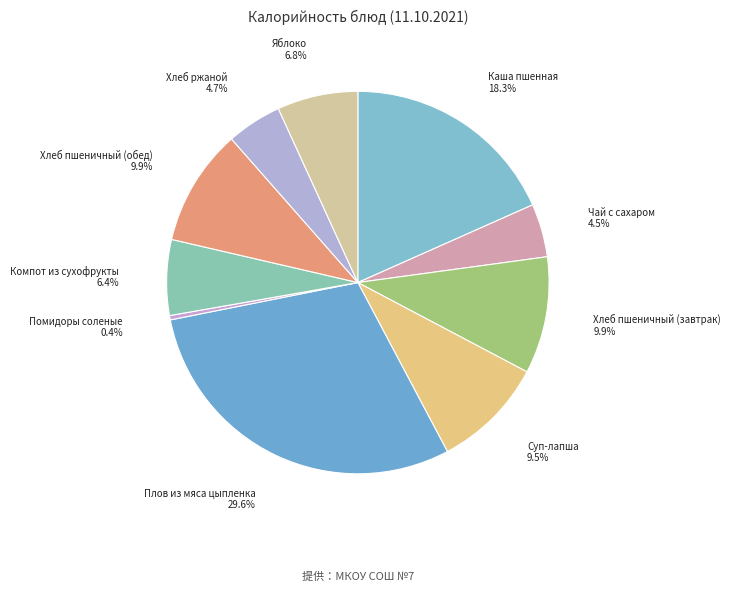

Count the number of slices in the pie.

10